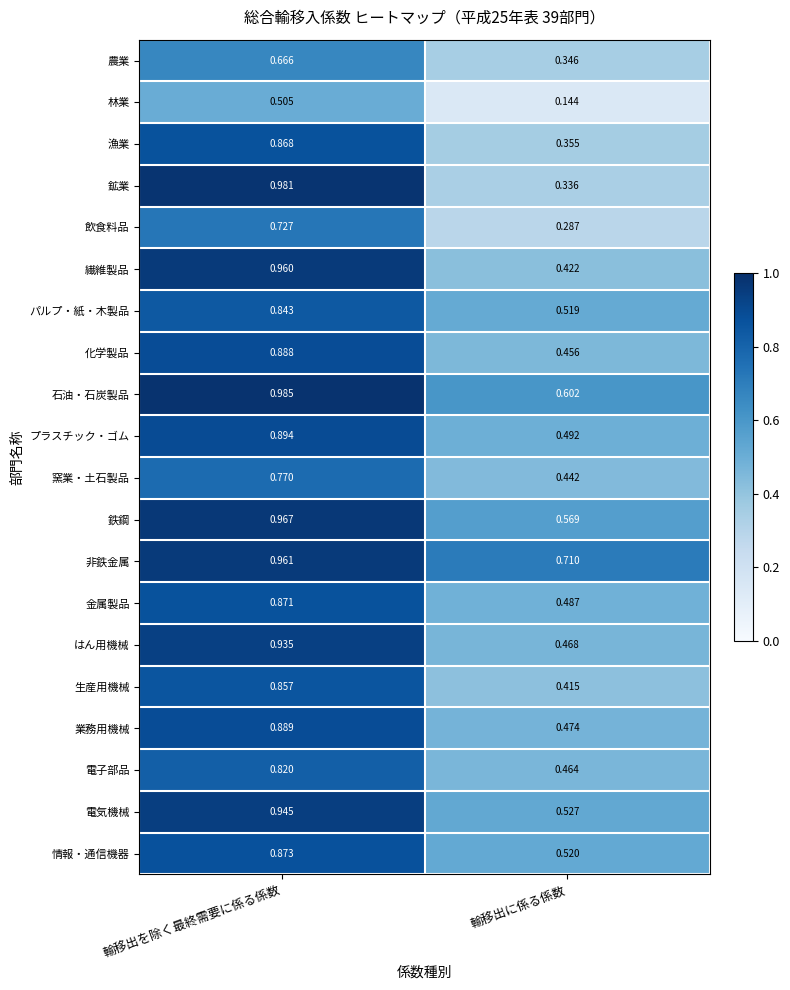

Rank the series by their maximum value, from lowest to highest.

林業, 農業, 飲食料品, 窯業・土石製品, 電子部品, パルプ・紙・木製品, 生産用機械, 漁業, 金属製品, 情報・通信機器, 化学製品, 業務用機械, プラスチック・ゴム, はん用機械, 電気機械, 繊維製品, 非鉄金属, 鉄鋼, 鉱業, 石油・石炭製品